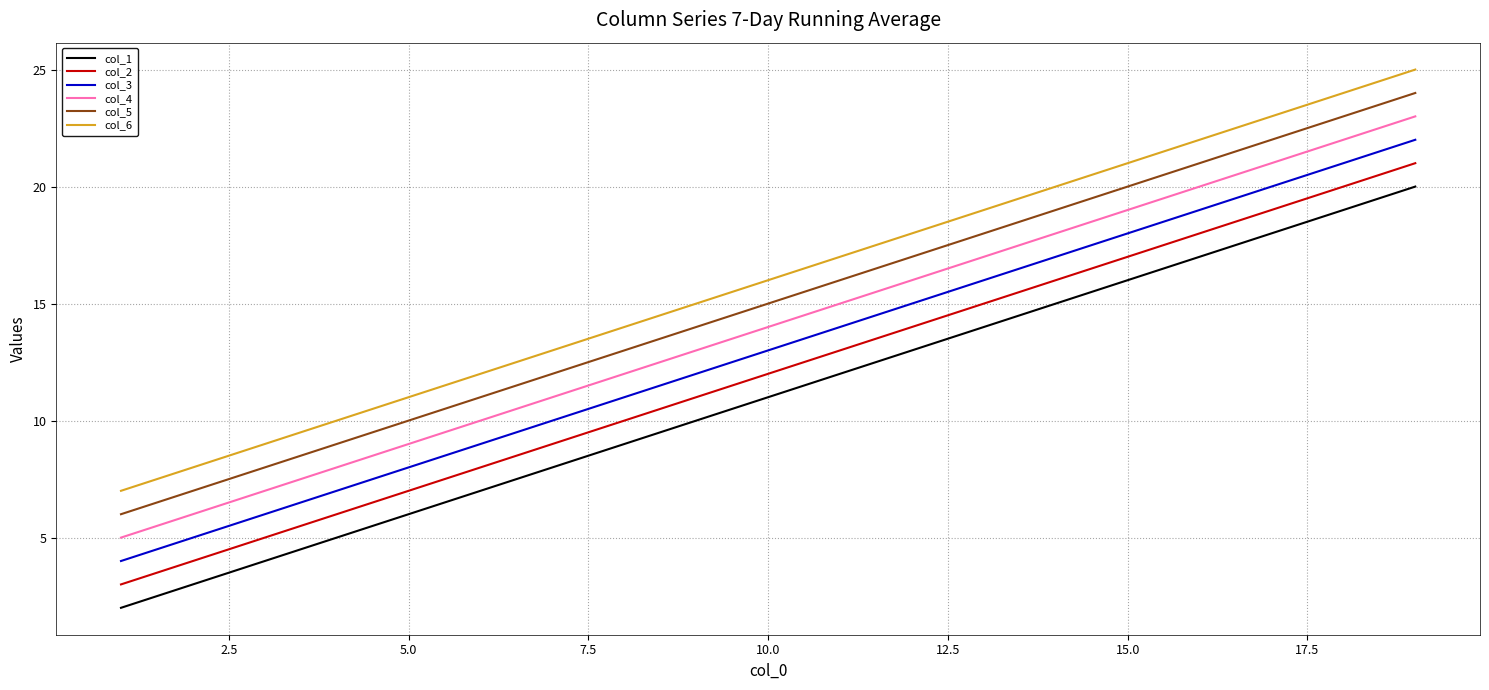

List the series in order of their overall mean, lowest first.

col_1, col_2, col_3, col_4, col_5, col_6